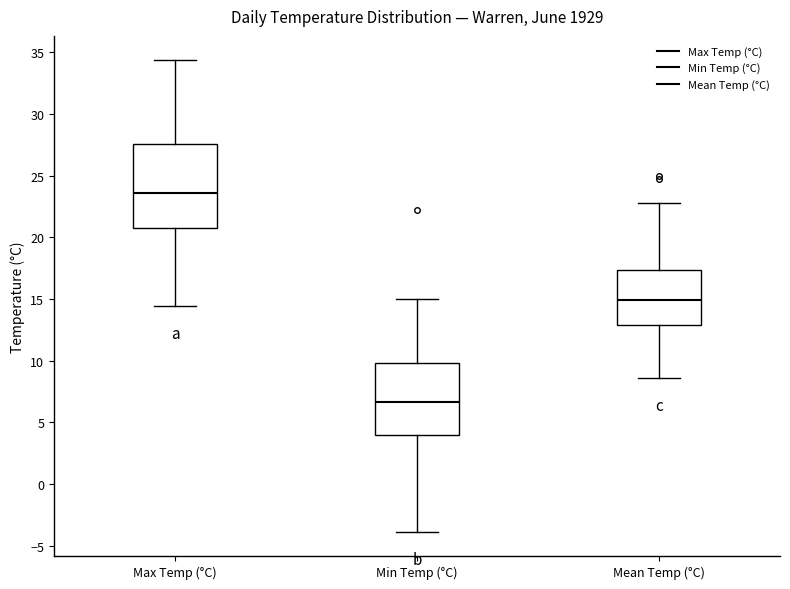

Which box is the tallest, from its lower edge to its upper edge?

Max Temp (°C)